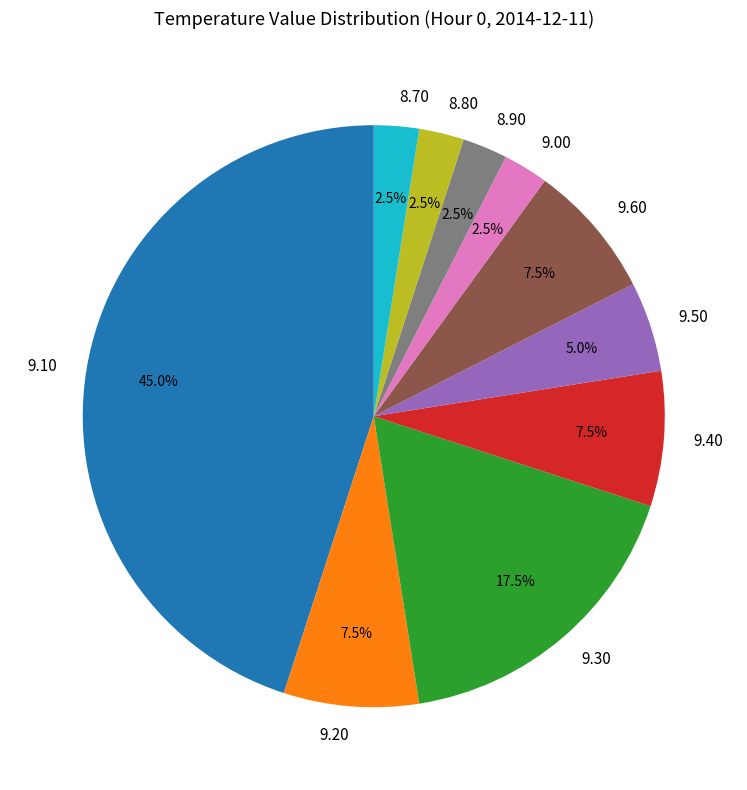

Is 8.90 the majority of the pie?

No